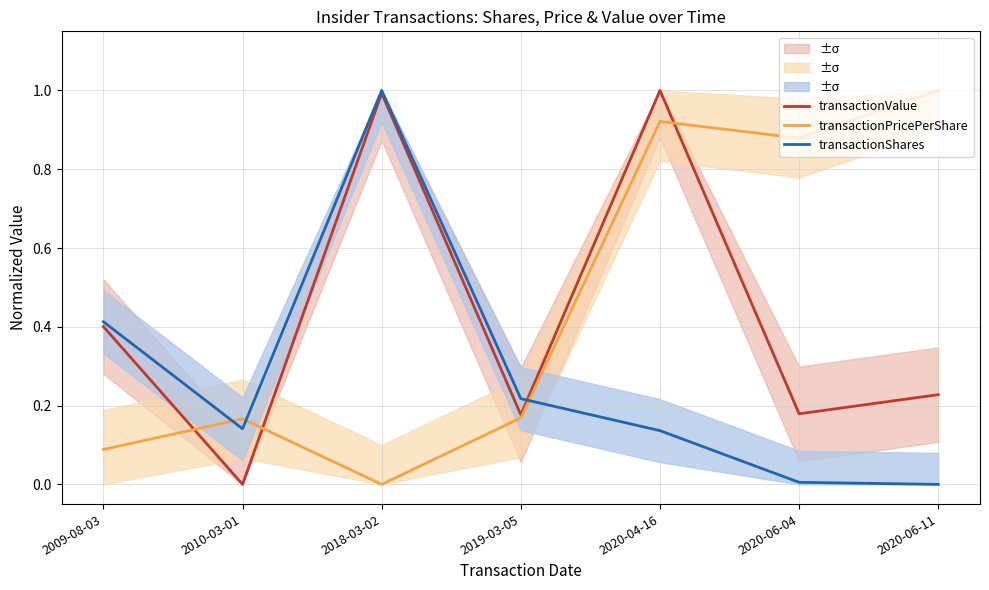

Reading right to left, what are all the values shown in this chart?

transactionValue: 0.2	0.2	1.0	0.2	1.0	0.0	0.4
transactionPricePerShare: 1.0	0.9	0.9	0.2	0.0	0.2	0.1
transactionShares: 0.0	0.0	0.1	0.2	1.0	0.1	0.4